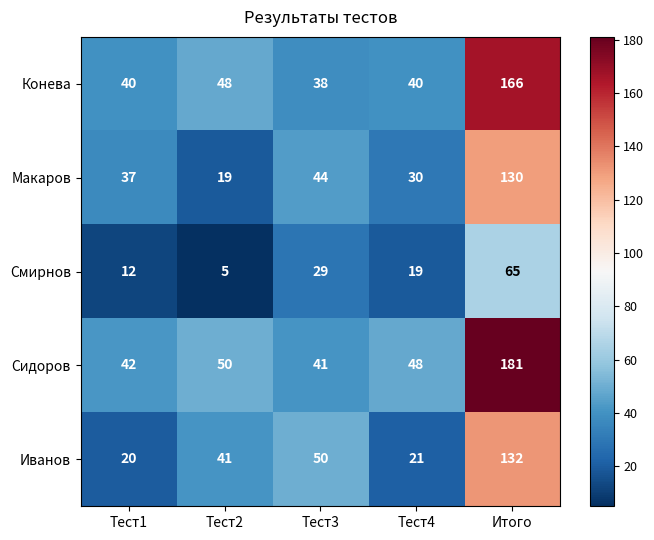

What is the total value across all series at Тест4?

158